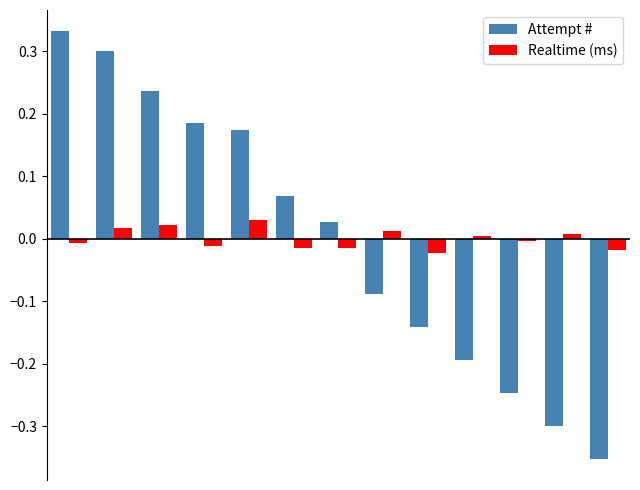

Which series has the widest spread of values?

Attempt #